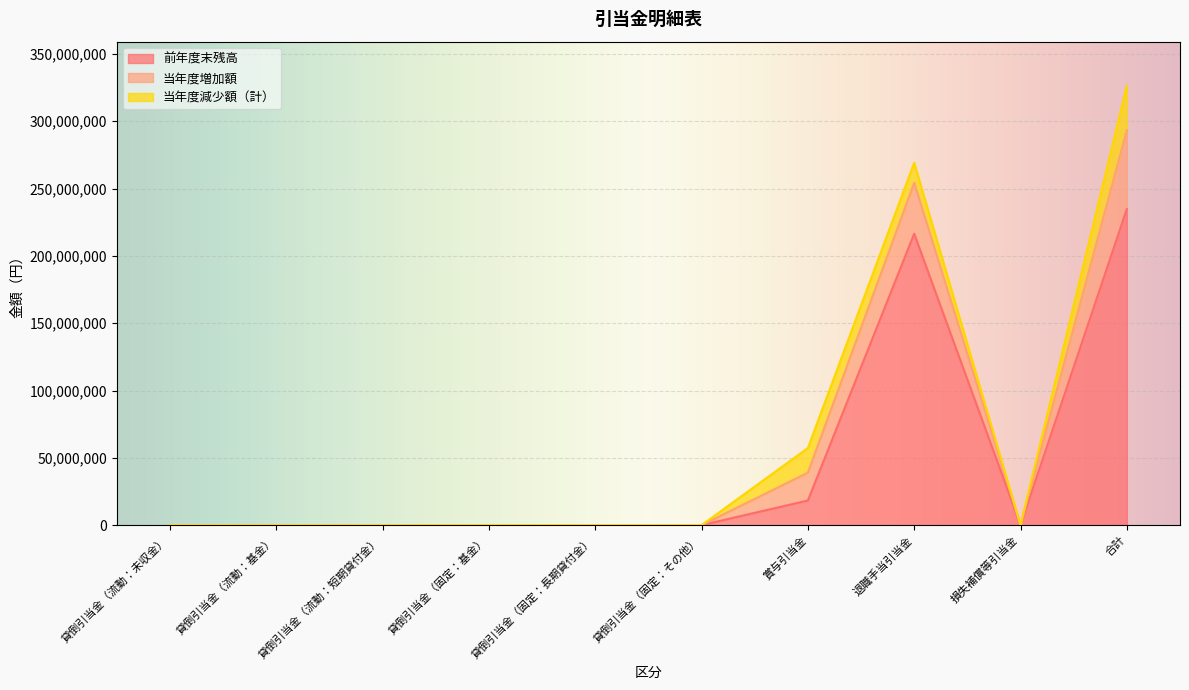

Reading left to right, extract all data points from this chart.

前年度末残高: 0	0	0	0	0	0	18283579	216463598	0	234747177
当年度増加額: 0	0	0	0	0	0	20706477	37809566	0	58516043
当年度減少額（計）: 0	0	0	0	0	0	18283579	14928524	0	33212103